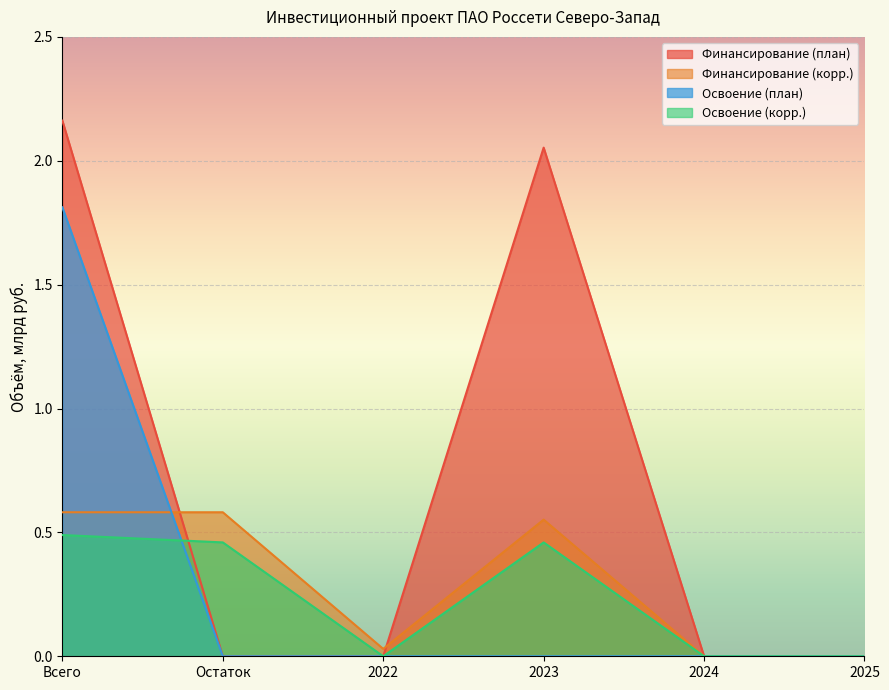

The Освоение (корр.) series shows -0.2 at 2022. True or false?

False